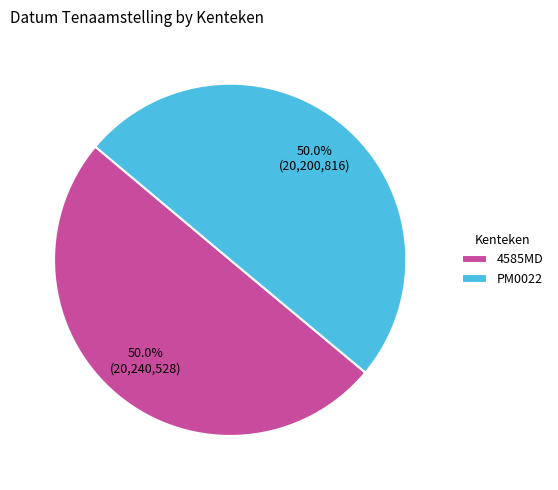

To the nearest percent, what percentage of the pie is PM0022?

50%